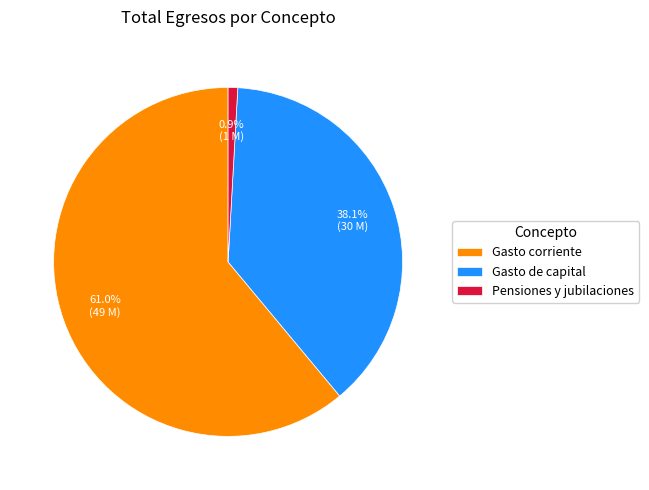

Is it true that Gasto corriente is 61% of the pie?

True